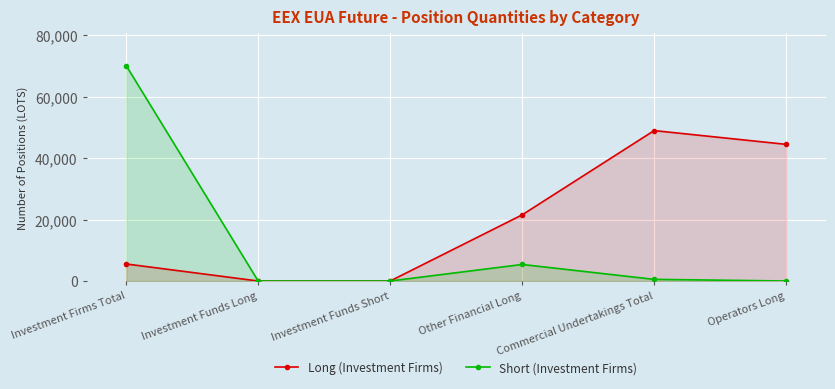

What is the difference between the Long (Investment Firms) values at Other Financial Long and Operators Long?

22943